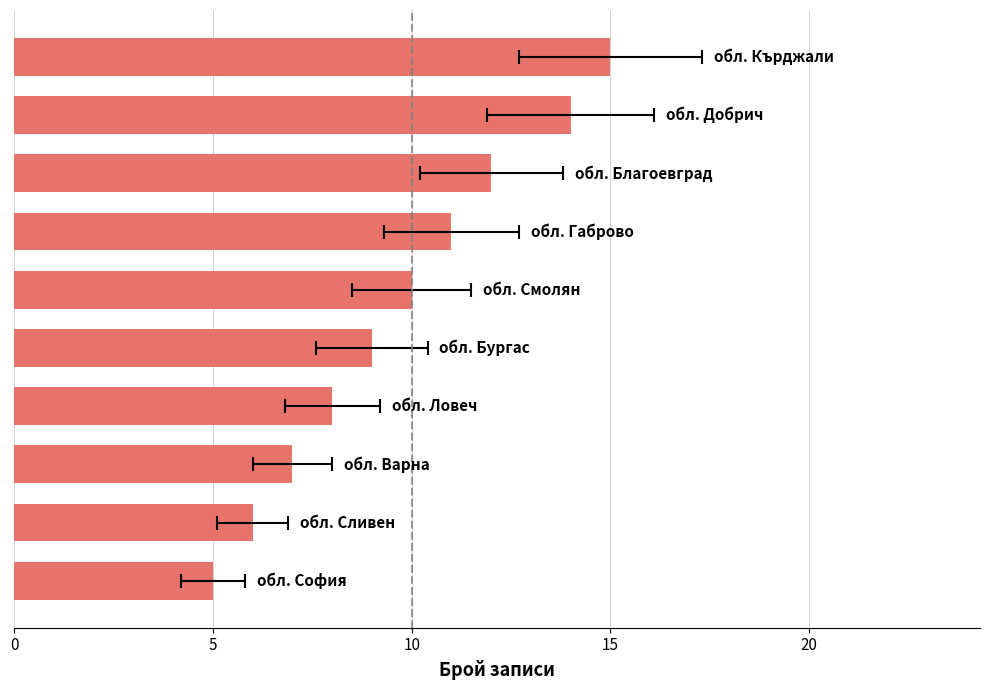

The value at 5 is 6. True or false?

True